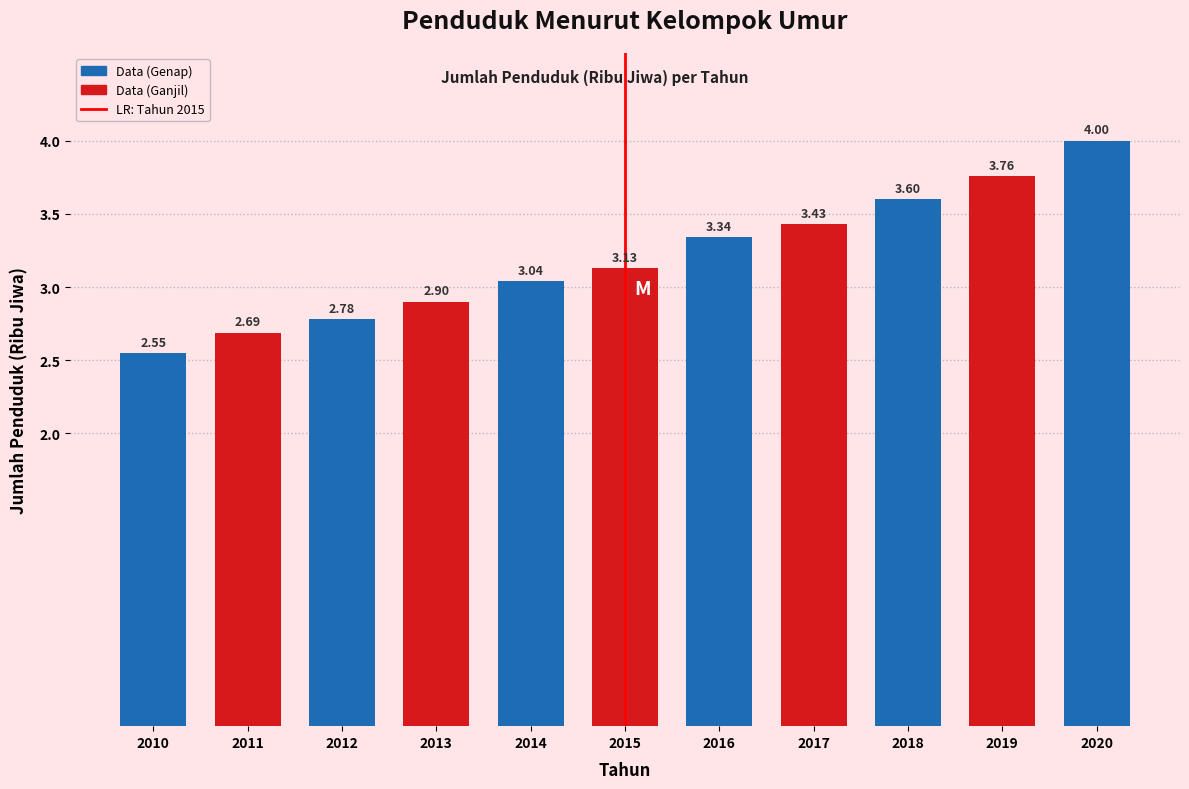

Rank the categories by value from highest to lowest.

2020, 2019, 2018, 2017, 2016, 2015, 2014, 2013, 2012, 2011, 2010